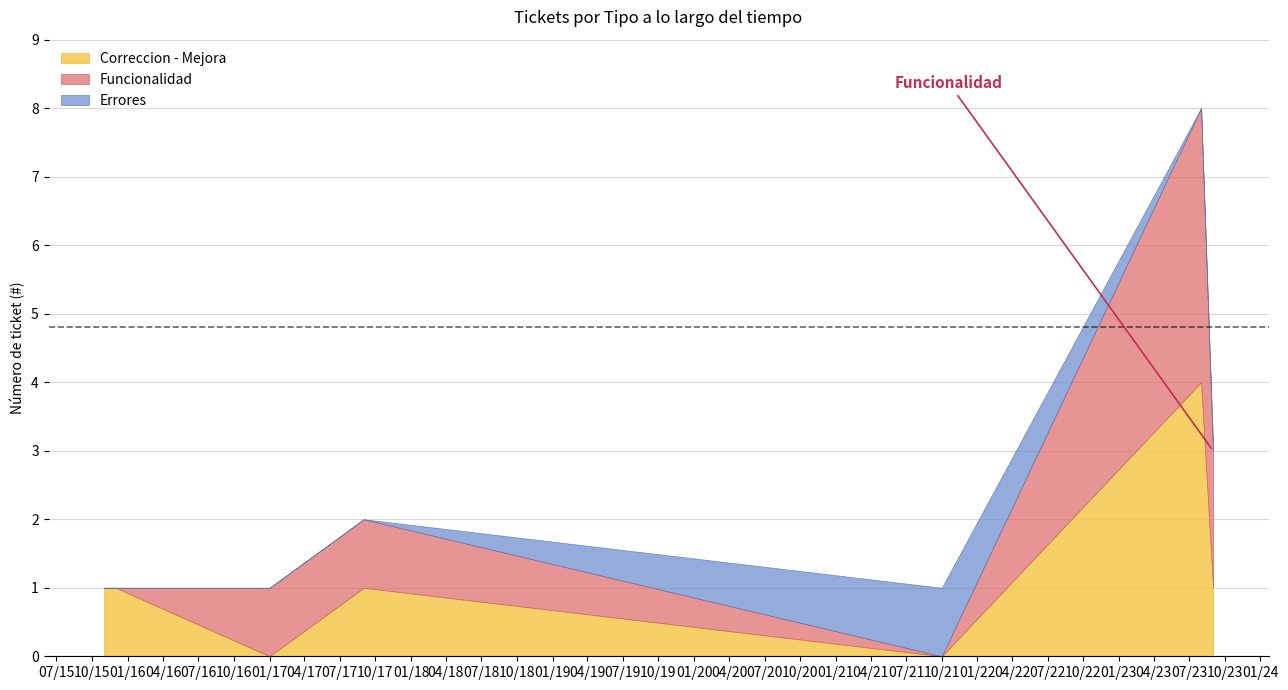

The value of Funcionalidad at 2023-08-30 is 718. True or false?

False